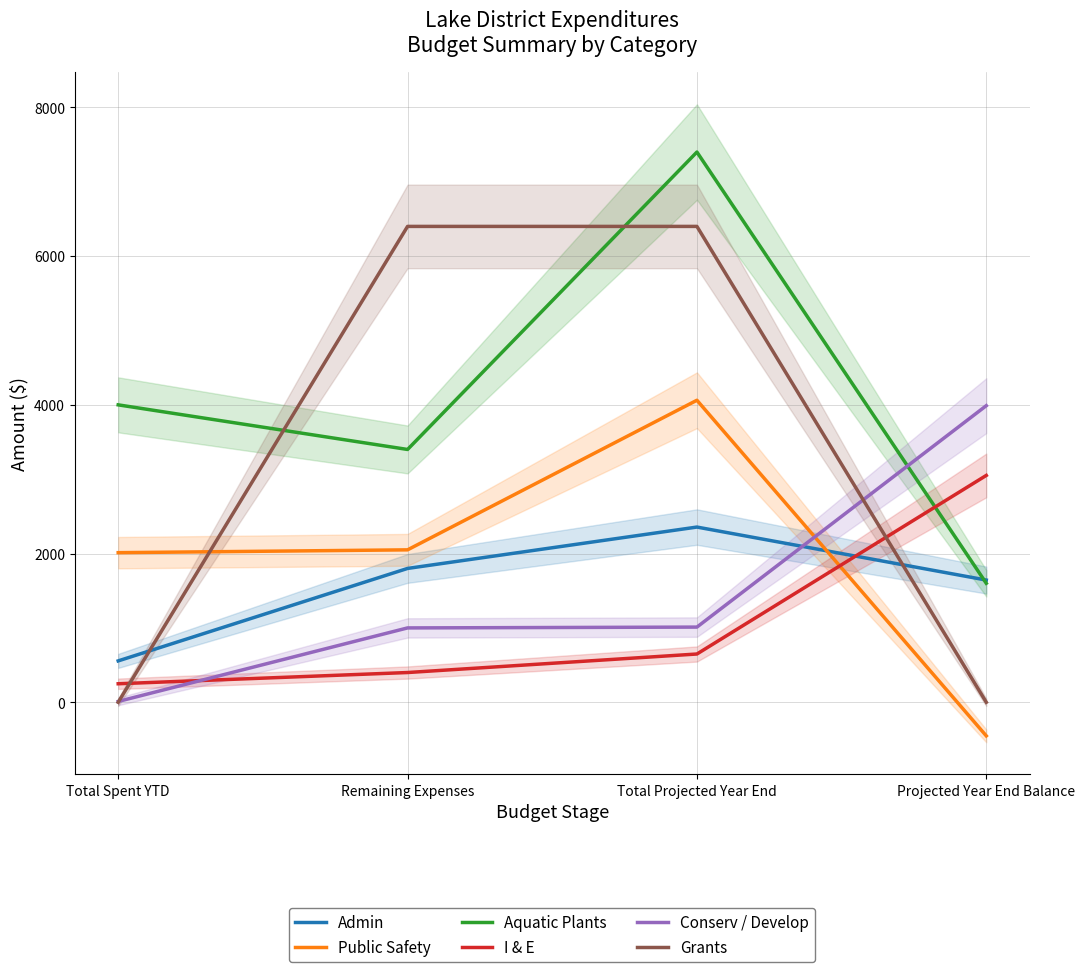

How many values in the Admin series are below 1800?

2